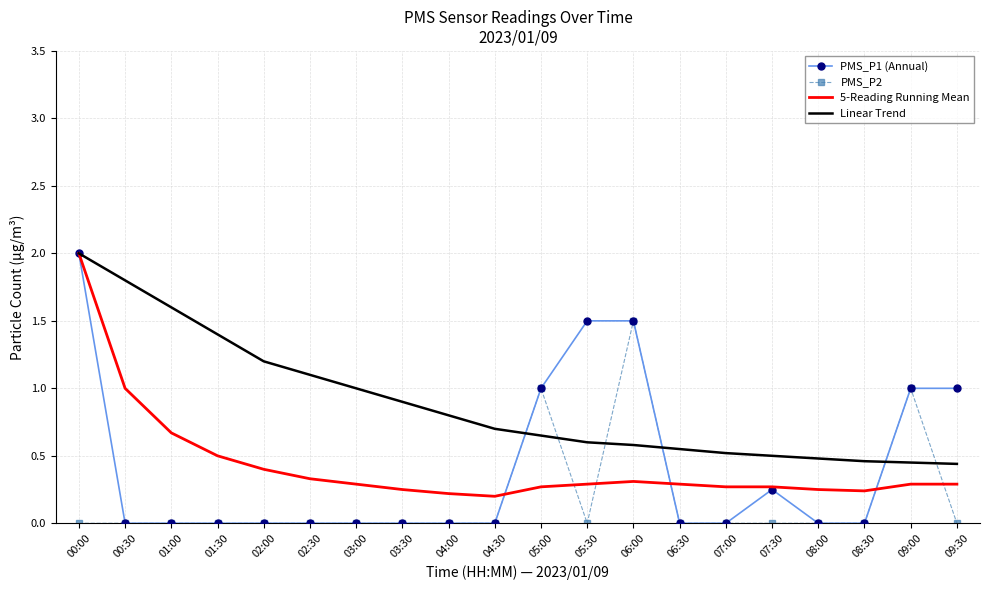

Which category has the highest value in the Linear Trend series?

00:00